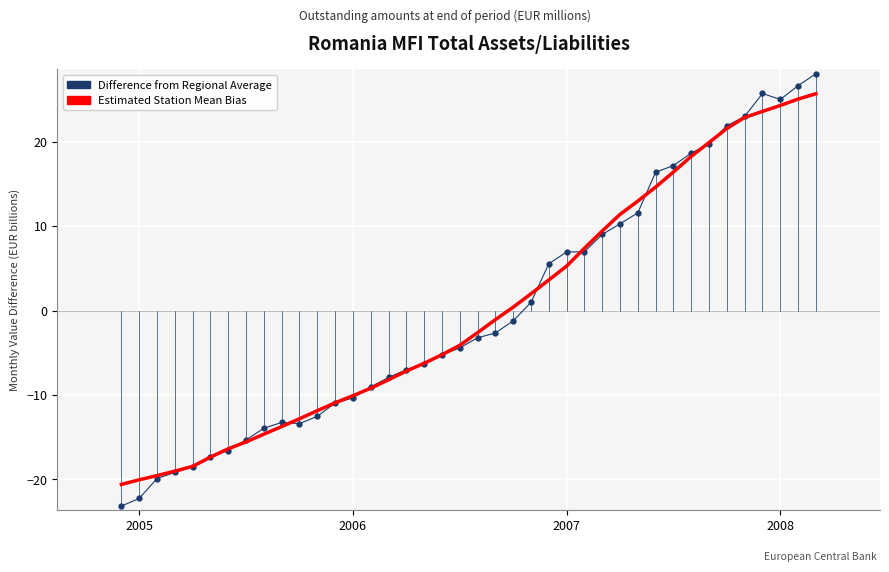

What is the highest value of the Estimated Station Mean Bias series?

25.7